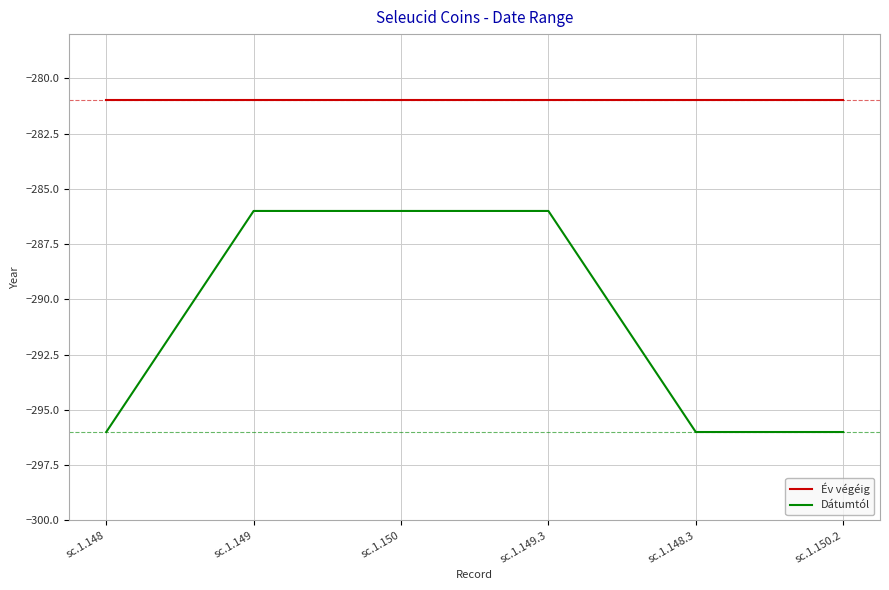

Reading left to right, what are all the values shown in this chart?

Év végéig: sc.1.148=-281	sc.1.149=-281	sc.1.150=-281	sc.1.149.3=-281	sc.1.148.3=-281	sc.1.150.2=-281
Dátumtól: sc.1.148=-296	sc.1.149=-286	sc.1.150=-286	sc.1.149.3=-286	sc.1.148.3=-296	sc.1.150.2=-296